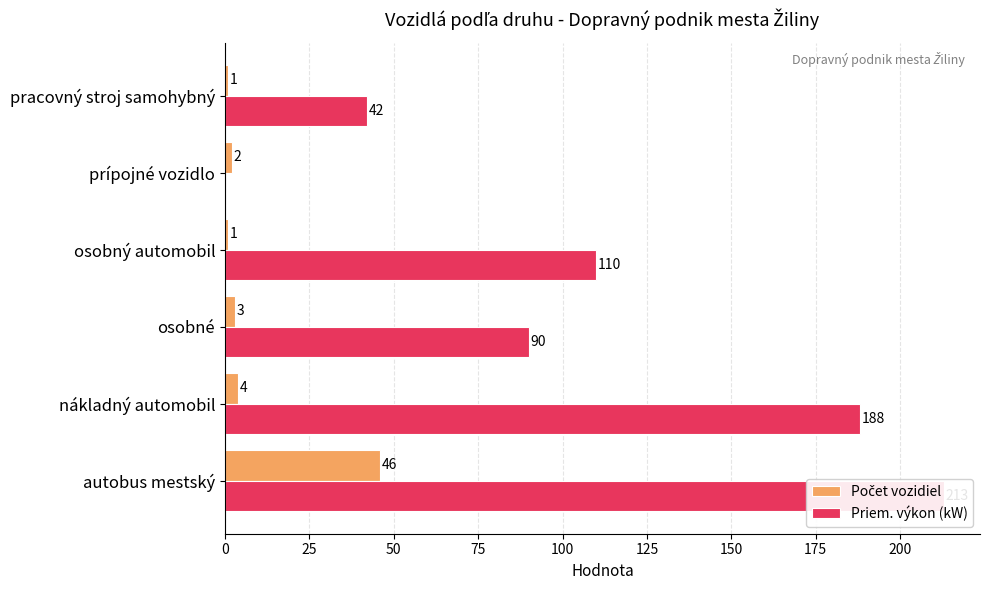

The value of Počet vozidiel at nákladný automobil is 5. True or false?

False